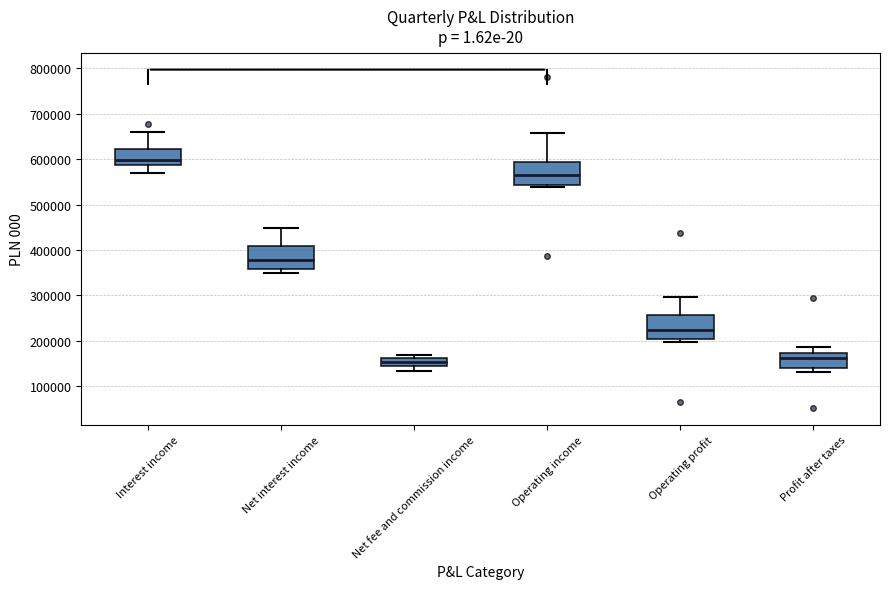

Reading left to right, transcribe this box plot: for each box, give where its median line is, the range the box spans, and where its two whiskers end, as read against the y-axis. The values are not printed on the chart, so give them approximately, as read against the axis.

Interest income: median 600000, box 590000 to 620000, whiskers 570000 to 660000
Net interest income: median 380000, box 360000 to 410000, whiskers 350000 to 450000
Net fee and commission income: median 150000 (inside the box), box 150000 to 160000, whiskers 130000 to 170000
Operating income: median 570000, box 540000 to 590000, whiskers 540000 (just below the box's lower edge) to 660000
Operating profit: median 220000, box 210000 to 260000, whiskers 200000 to 300000
Profit after taxes: median 160000, box 140000 to 170000, whiskers 130000 to 190000